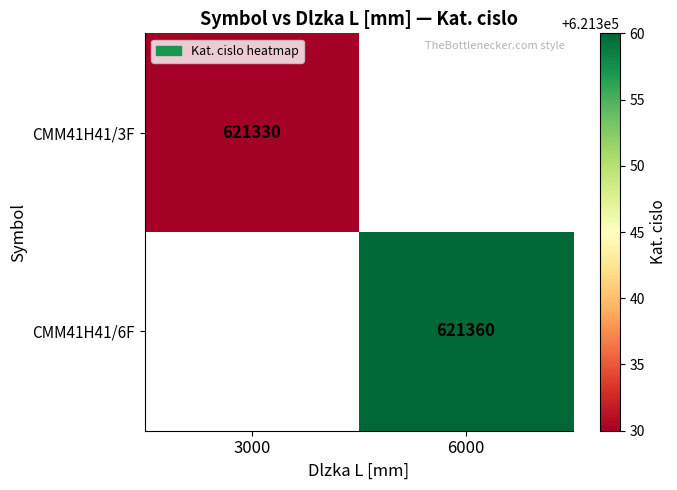

Is it true that CMM41H41/3F equals 899424 at 3000?

False